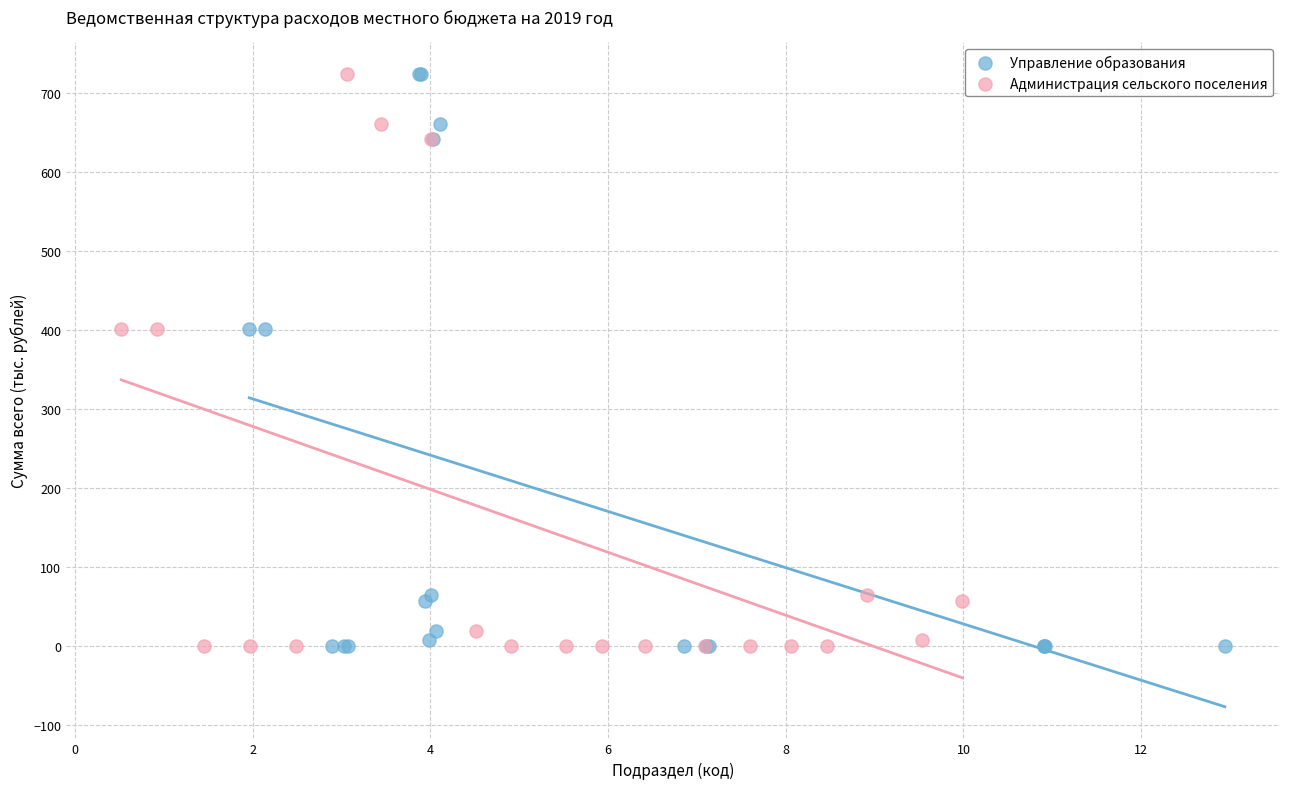

What are all the series names shown in the legend?

Управление образования, Администрация сельского поселения